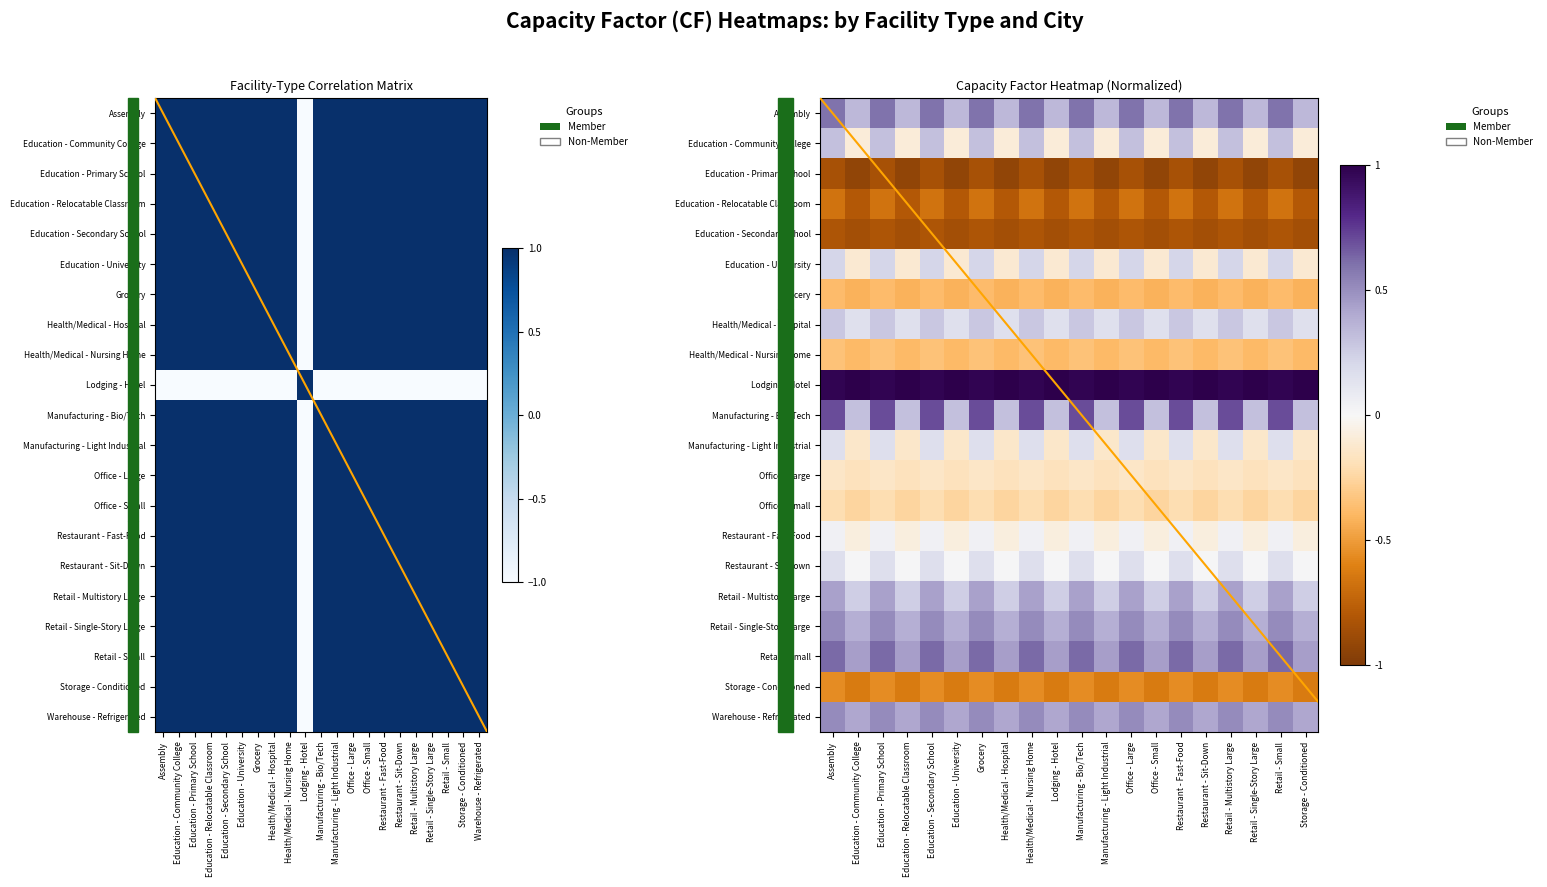

What is the difference between the second highest and minimum values in the Manufacturing - Light Industrial series?

0.6